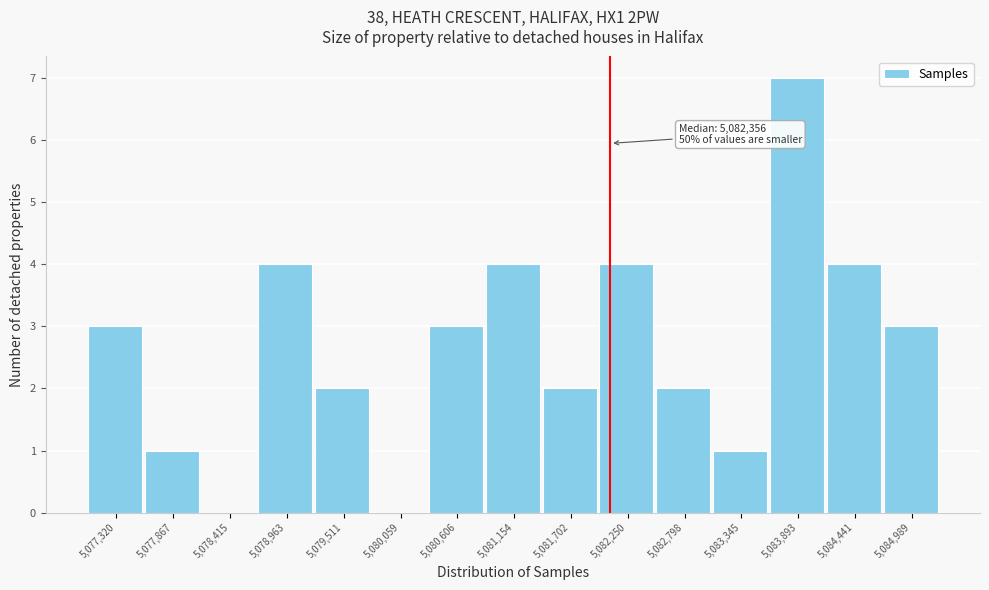

Reading right to left, transcribe all the data shown in this chart.

5,084,989=3	5,084,441=4	5,083,893=7	5,083,345=1	5,082,798=2	5,082,250=4	5,081,702=2	5,081,154=4	5,080,606=3	5,080,059=0	5,079,511=2	5,078,963=4	5,078,415=0	5,077,867=1	5,077,320=3